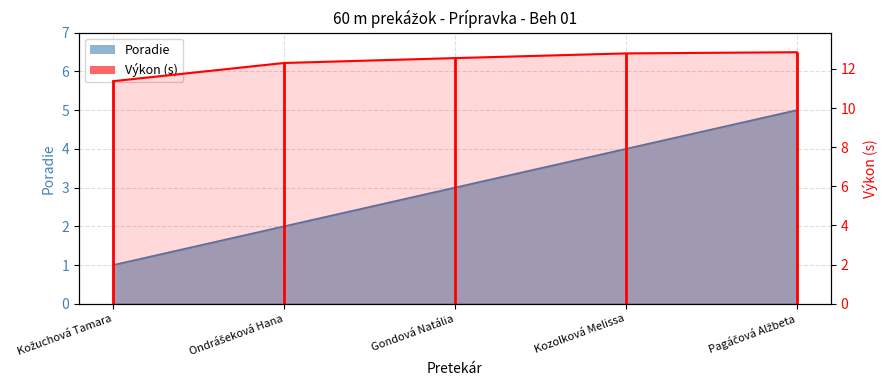

Reading right to left, what are all the values shown in this chart?

Poradie: Pagáčová Alžbeta=5.0	Kozolková Melissa=4.0	Gondová Natália=3.0	Ondrášeková Hana=2.0	Kožuchová Tamara=1.0
Výkon: Pagáčová Alžbeta=12.8	Kozolková Melissa=12.8	Gondová Natália=12.6	Ondrášeková Hana=12.3	Kožuchová Tamara=11.4